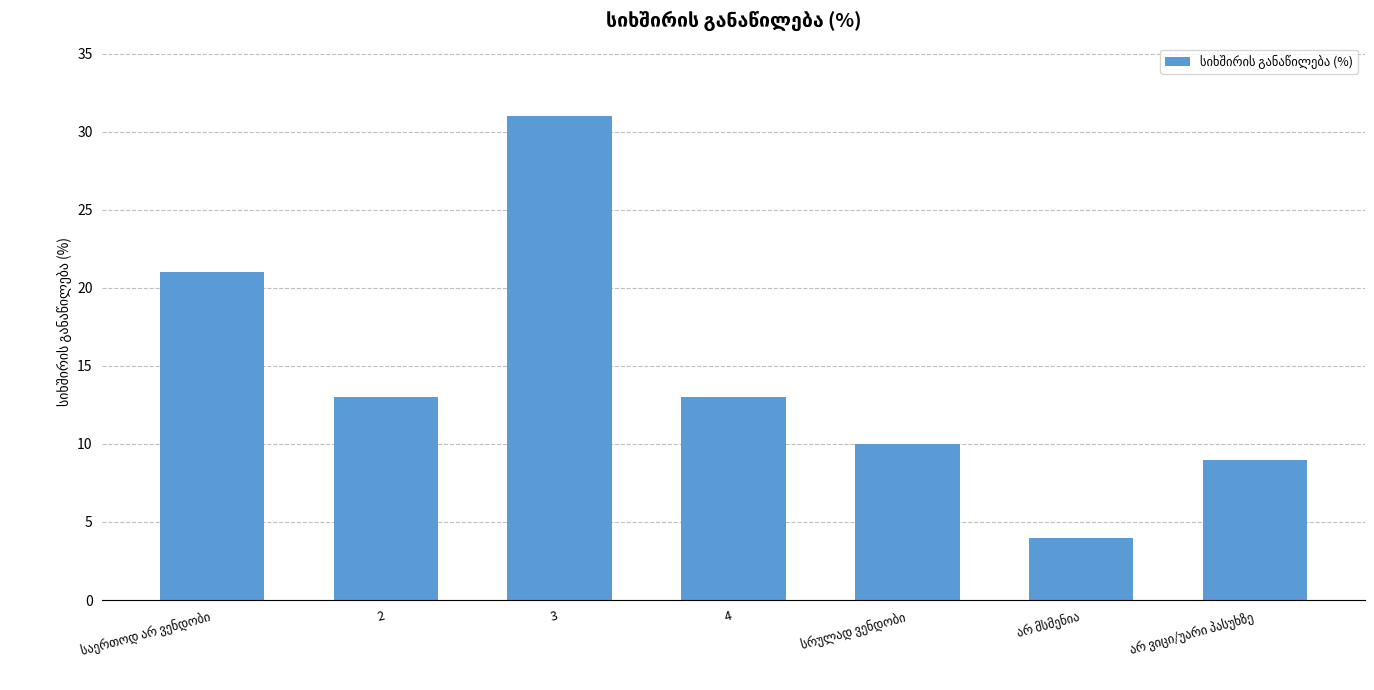

What is the label of the 2nd bar from the left?

2